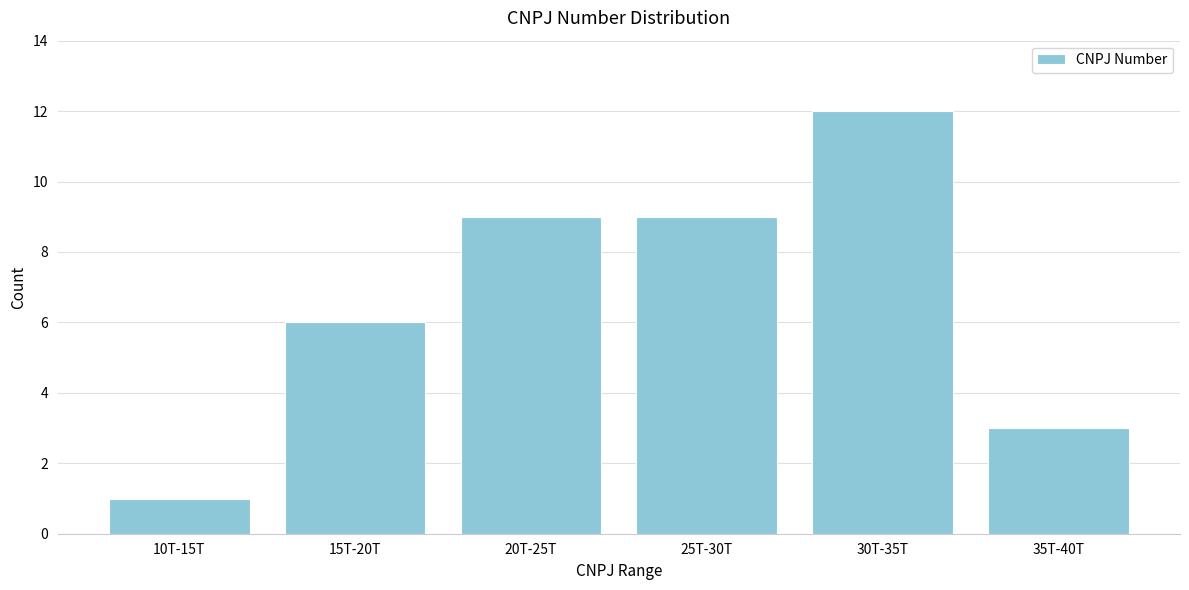

Reading right to left, extract all data points from this chart.

3	12	9	9	6	1